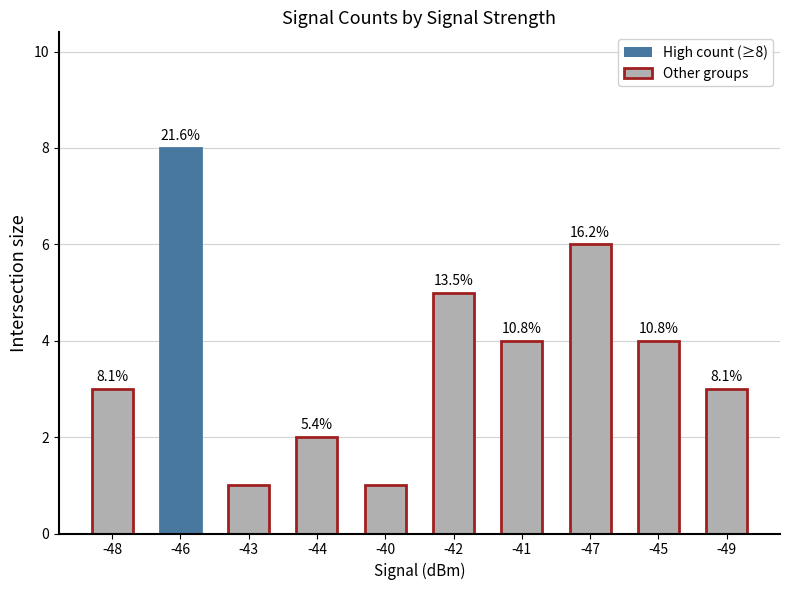

What is the maximum value shown in the chart?

8